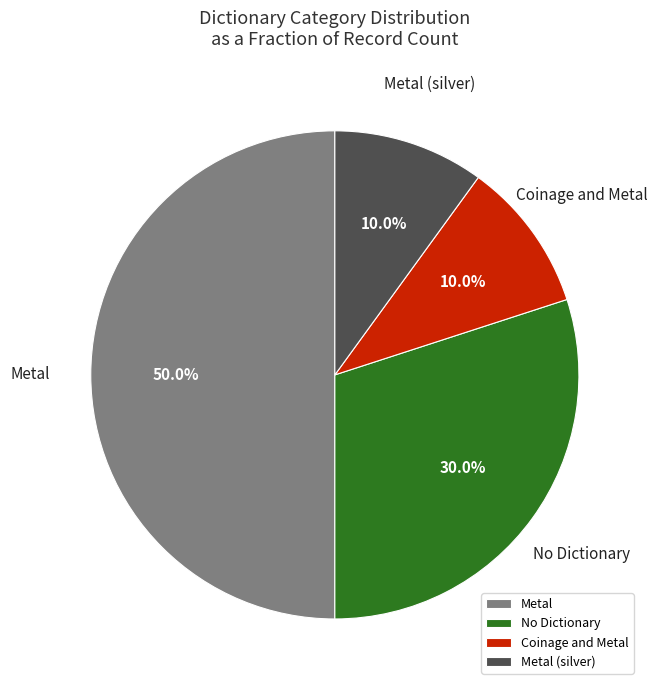

To the nearest percent, what is the difference between the largest and smallest slice percentages?

40%